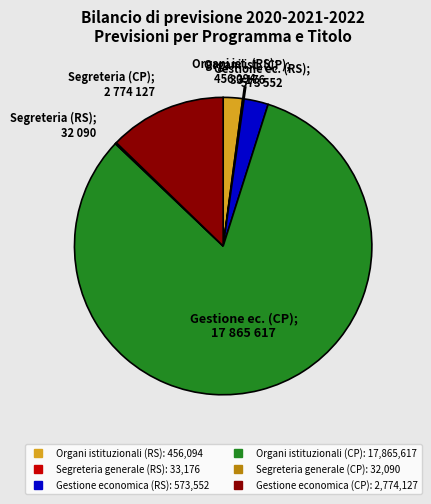

Does any single category account for the majority?

Yes